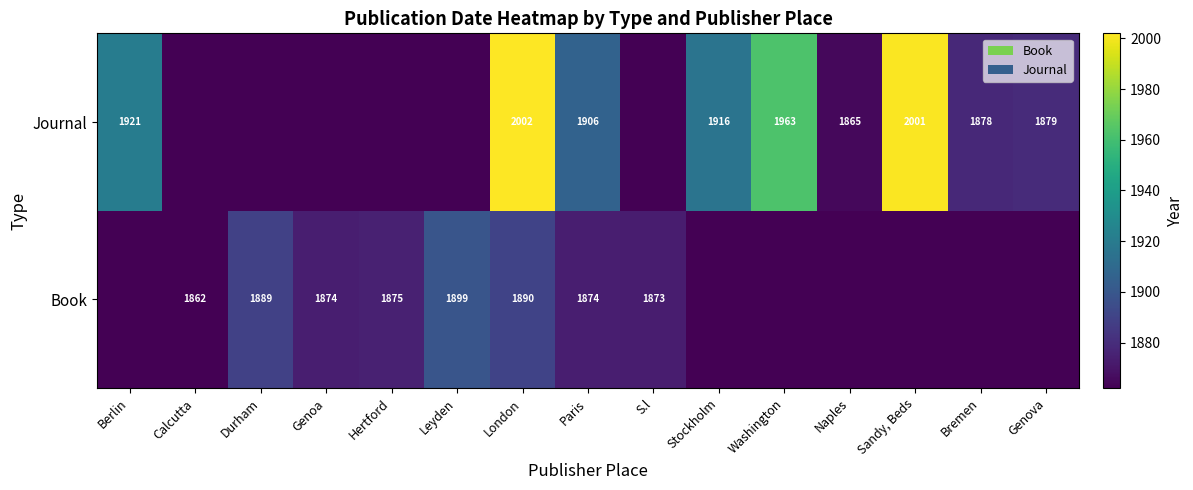

What is the sum of the Journal values at Naples and Bremen?

3743